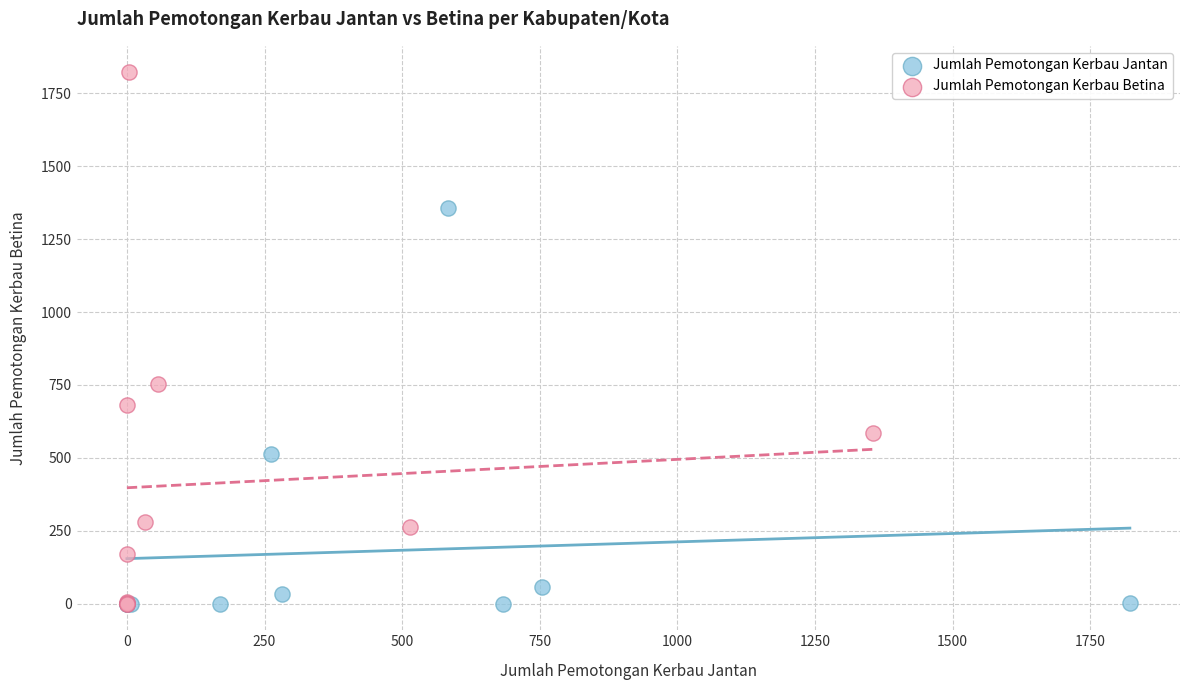

Which series reaches the maximum Y coordinate?

Jumlah Pemotongan Kerbau Betina